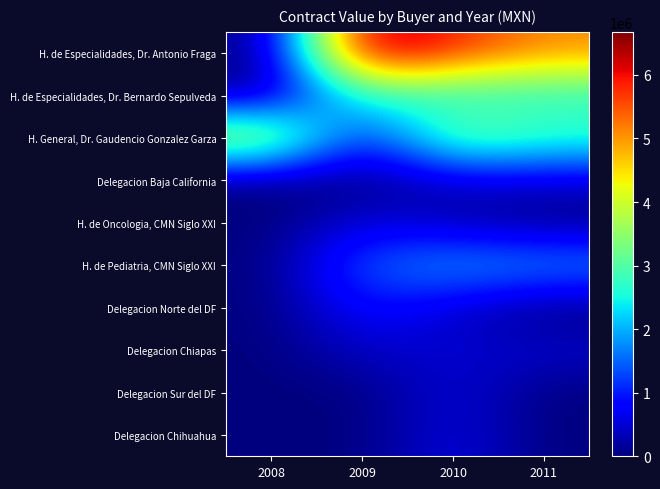

At how many categories does at least one series exceed 3489530?

4